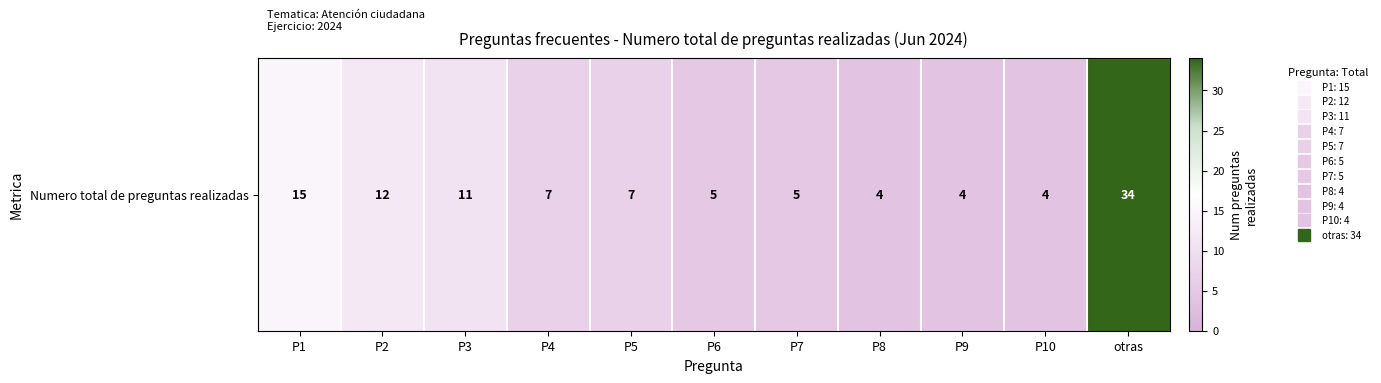

The value at P4 is 7. True or false?

True